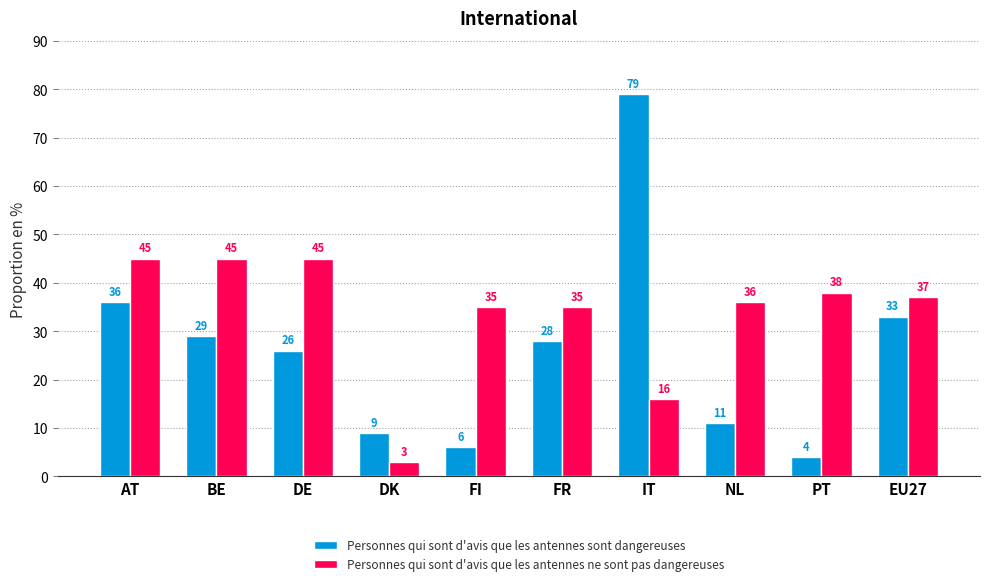

How many categories are shown in the chart?

10